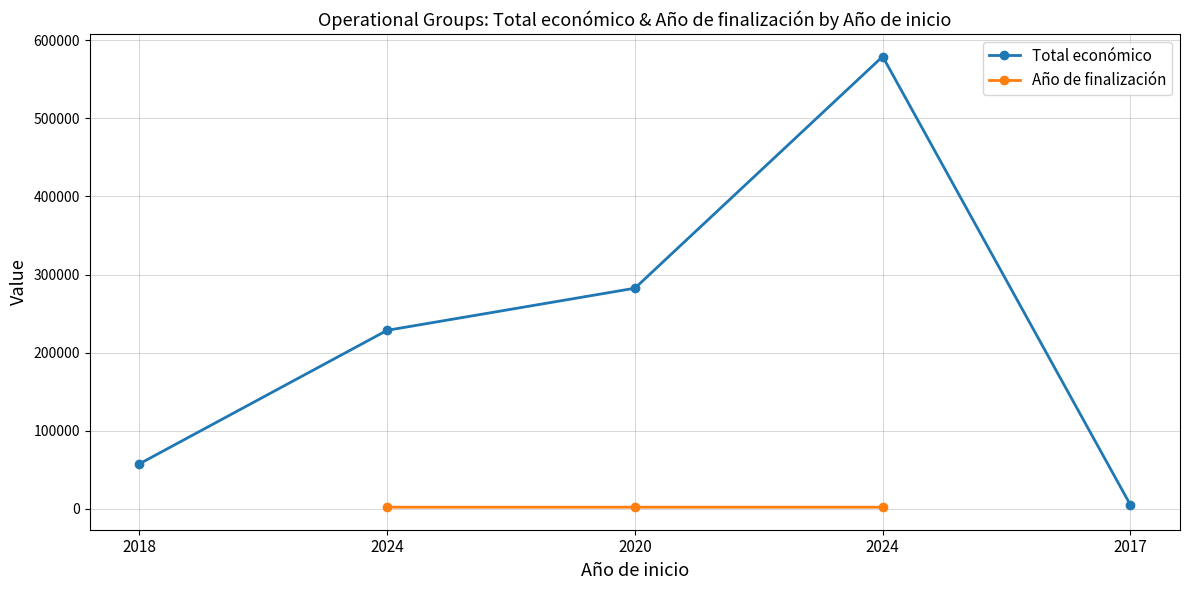

What is the label of the 5th point from the right?

2018